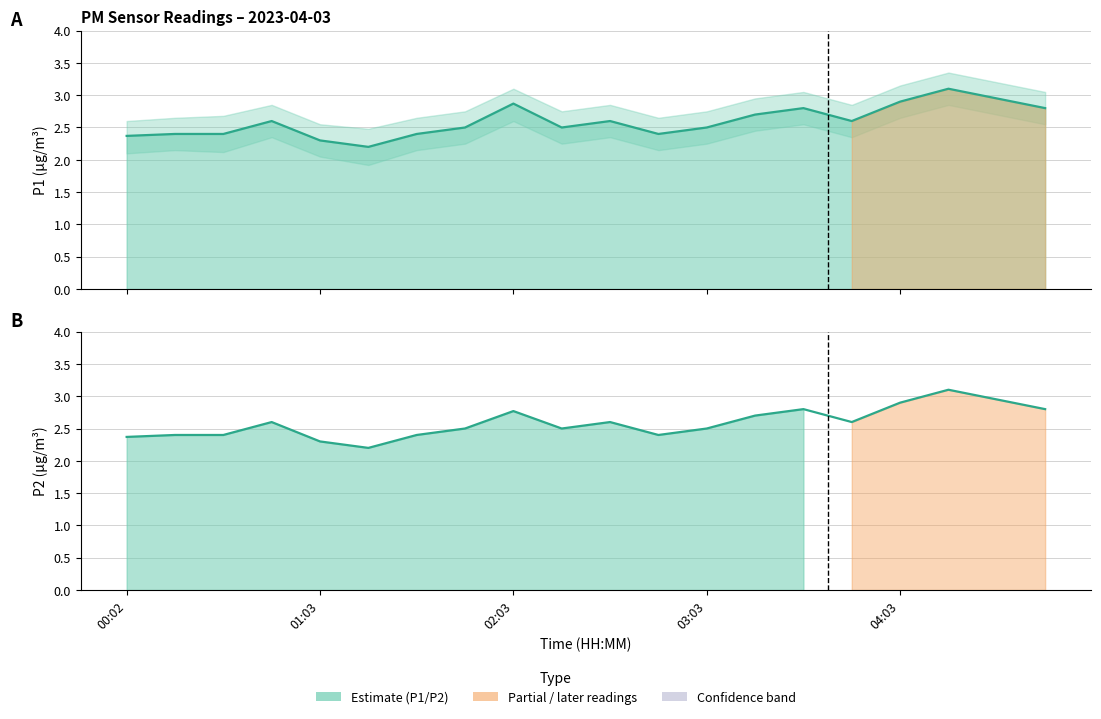

Reading left to right, extract all data points from this chart.

P1: 2.4	2.4	2.4	2.6	2.3	2.2	2.4	2.5	2.9	2.5	2.6	2.4	2.5	2.7	2.8	2.6	2.9	3.1	3.0	2.8
P2: 2.4	2.4	2.4	2.6	2.3	2.2	2.4	2.5	2.8	2.5	2.6	2.4	2.5	2.7	2.8	2.6	2.9	3.1	3.0	2.8